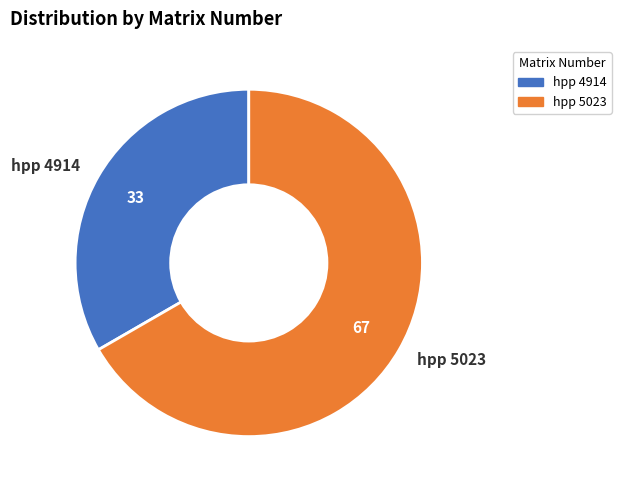

Is the sum of hpp 5023 and hpp 4914 greater than half?

Yes